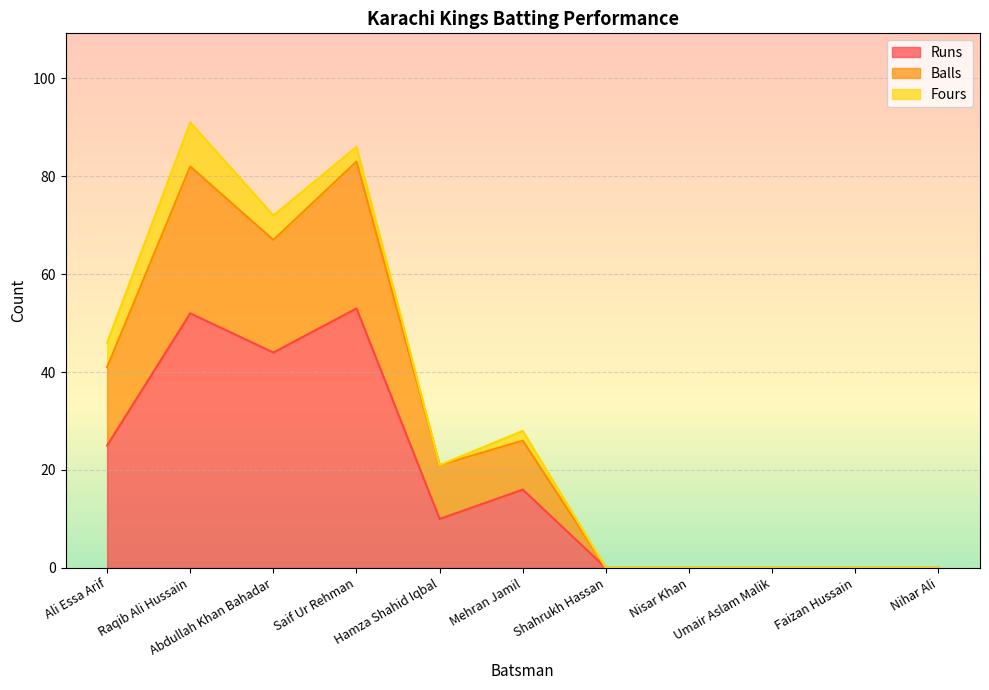

How many data points in Balls are less than 21?

5